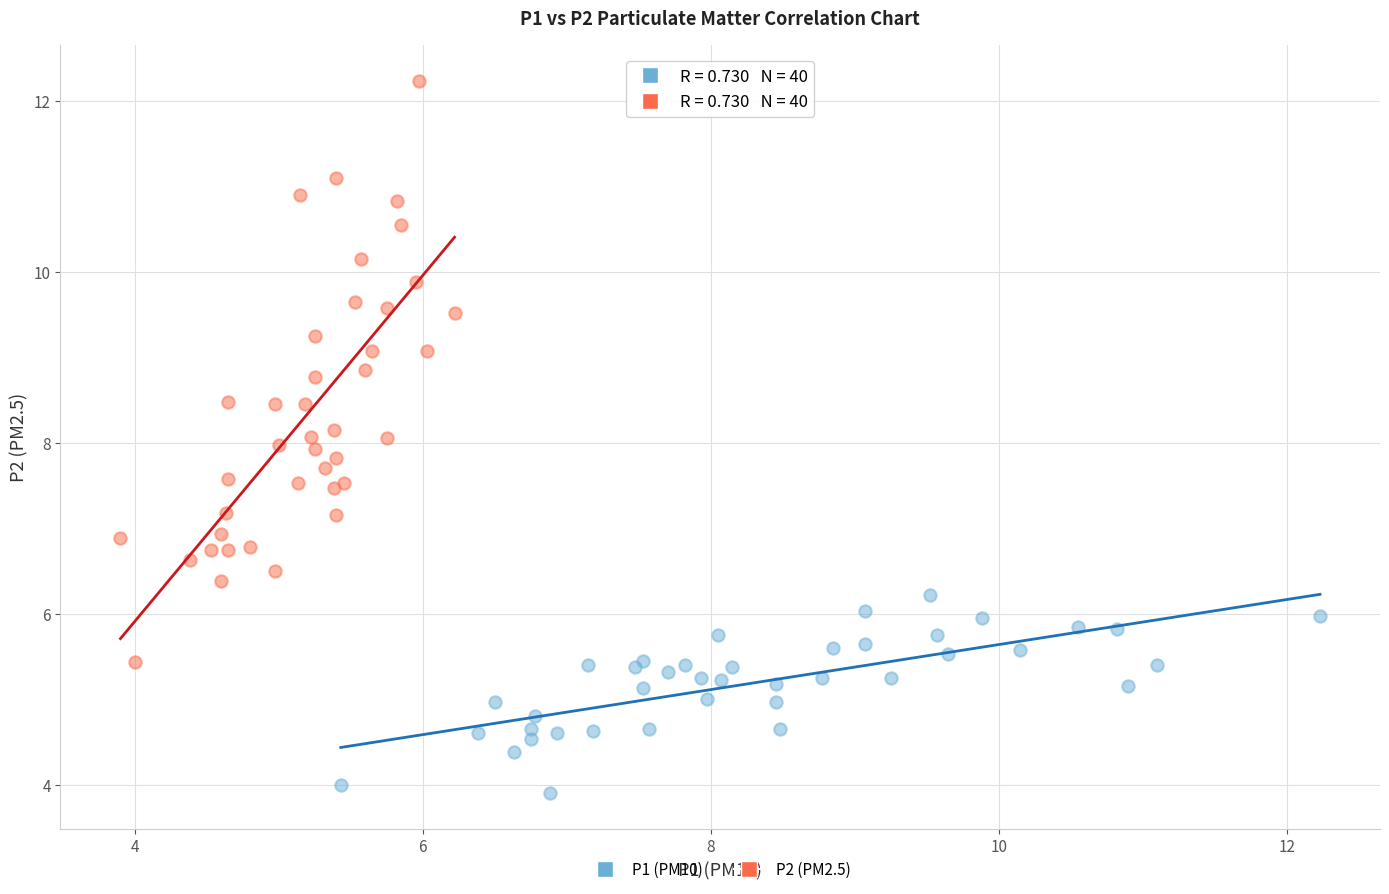

What are all the series names shown in the legend?

P1 (PM10), P2 (PM2.5)